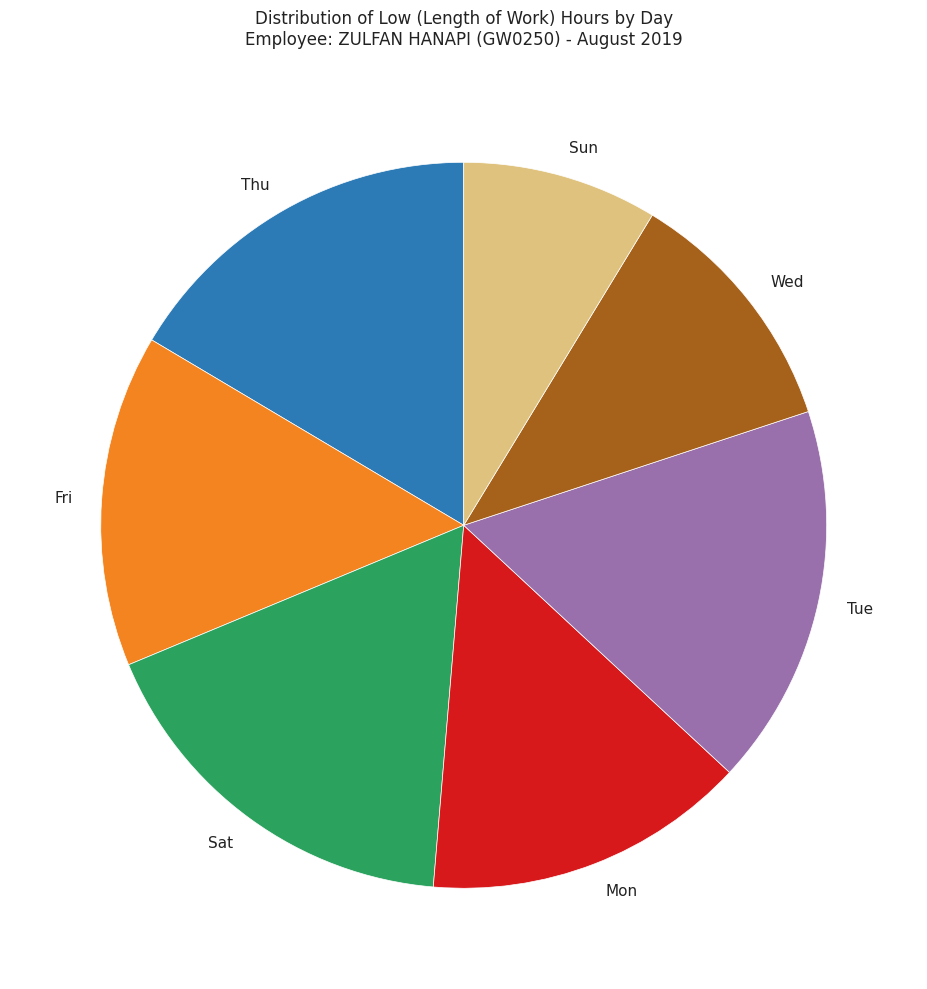

Which category has the smallest portion of the pie?

Sun